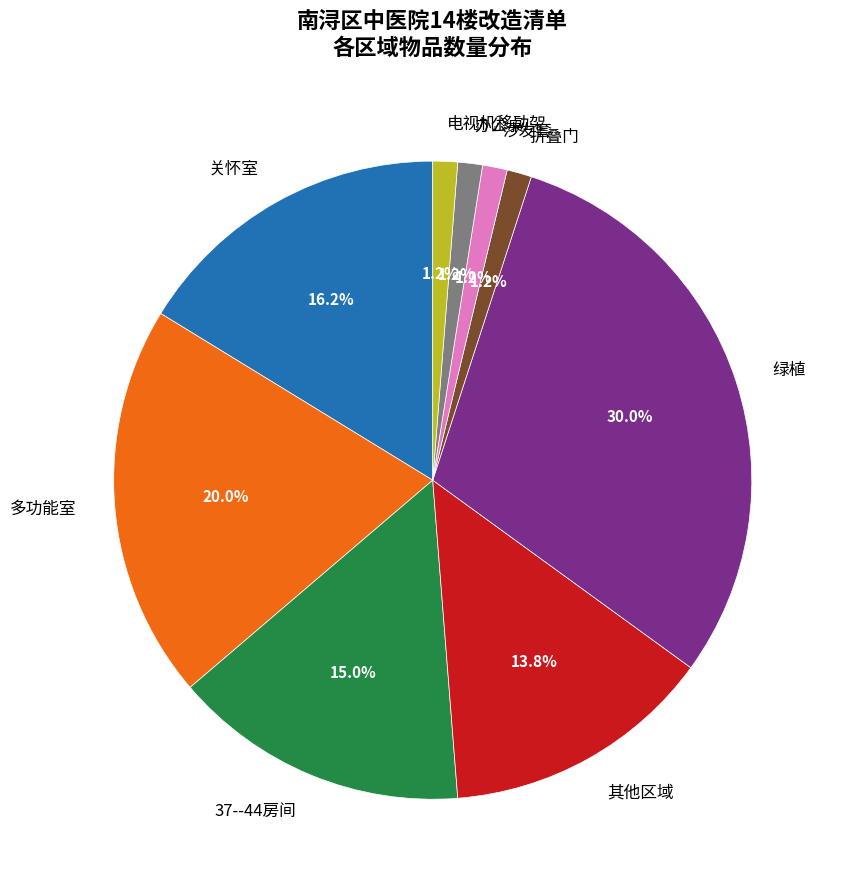

What portion of the pie excludes 37--44房间?

85.0%